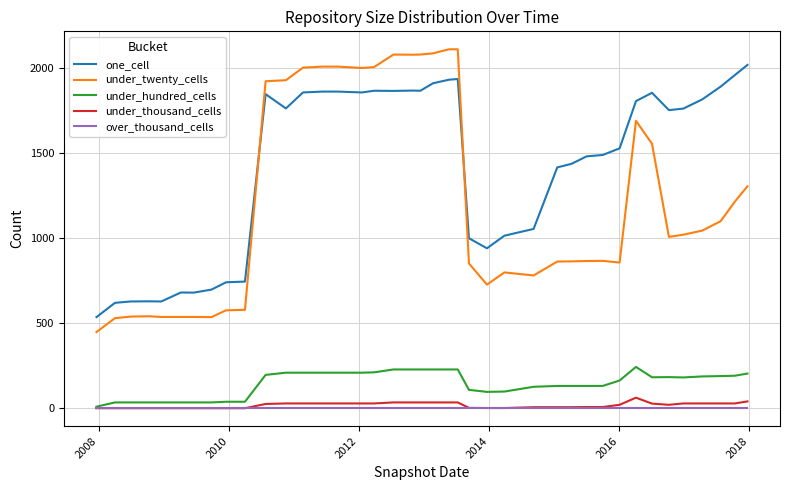

What is the maximum value for under_thousand_cells?

62